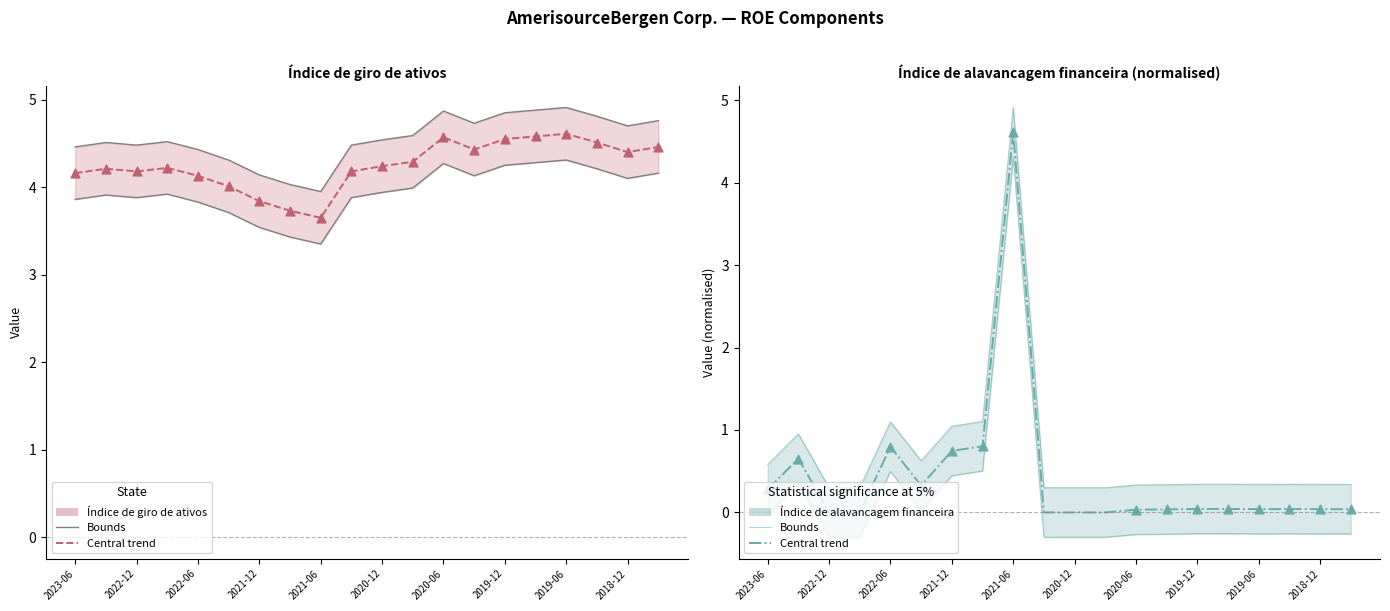

Which series reaches the maximum Y coordinate?

Índice de giro de ativos